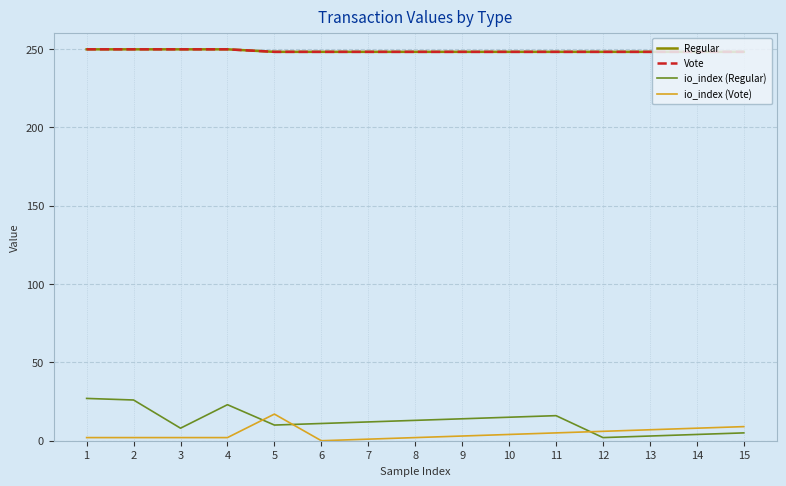

Is the value of Vote at 9 greater than the value of io_index (Vote) at 10?

Yes